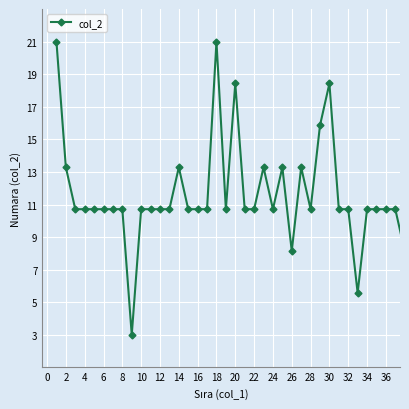

How many values are below 10?

4